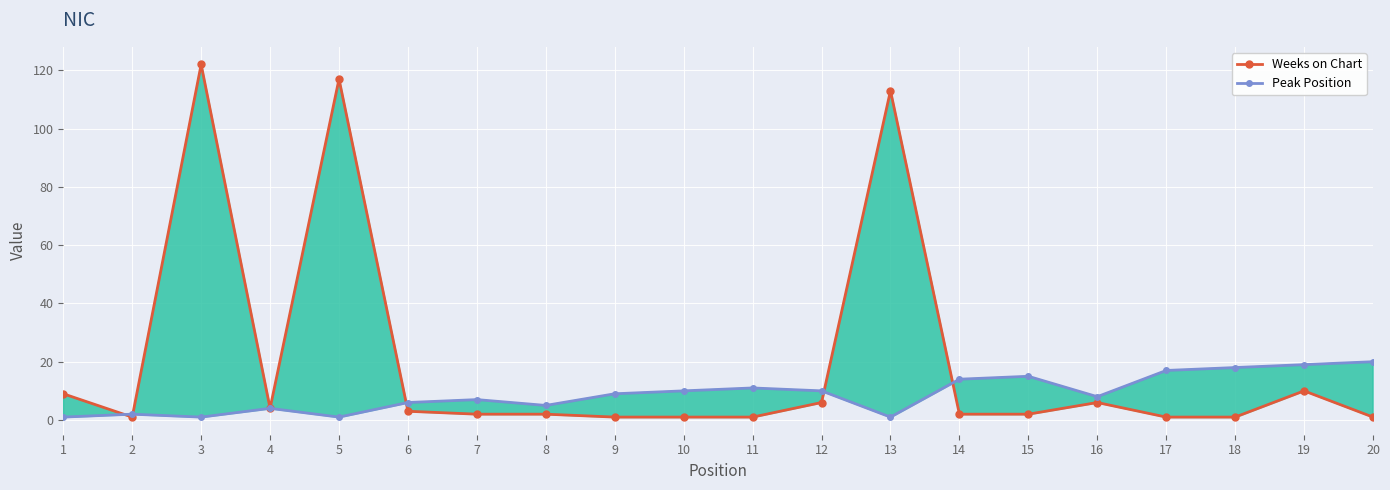

Between which two adjacent categories do Weeks on Chart and Peak Position first intersect?

1 and 2